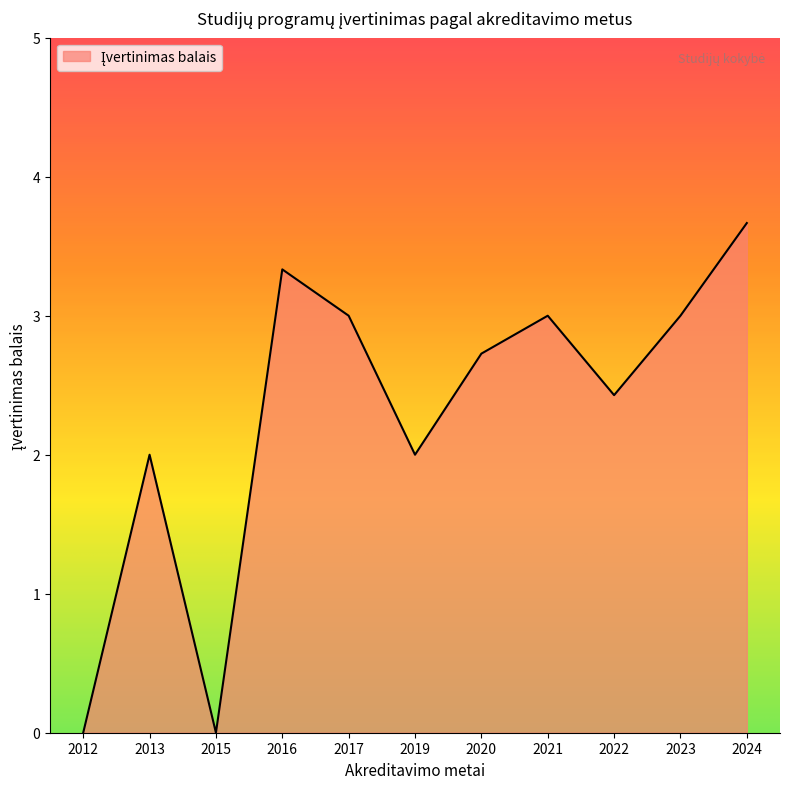

The chart shows a value of -3 at 2012. True or false?

False